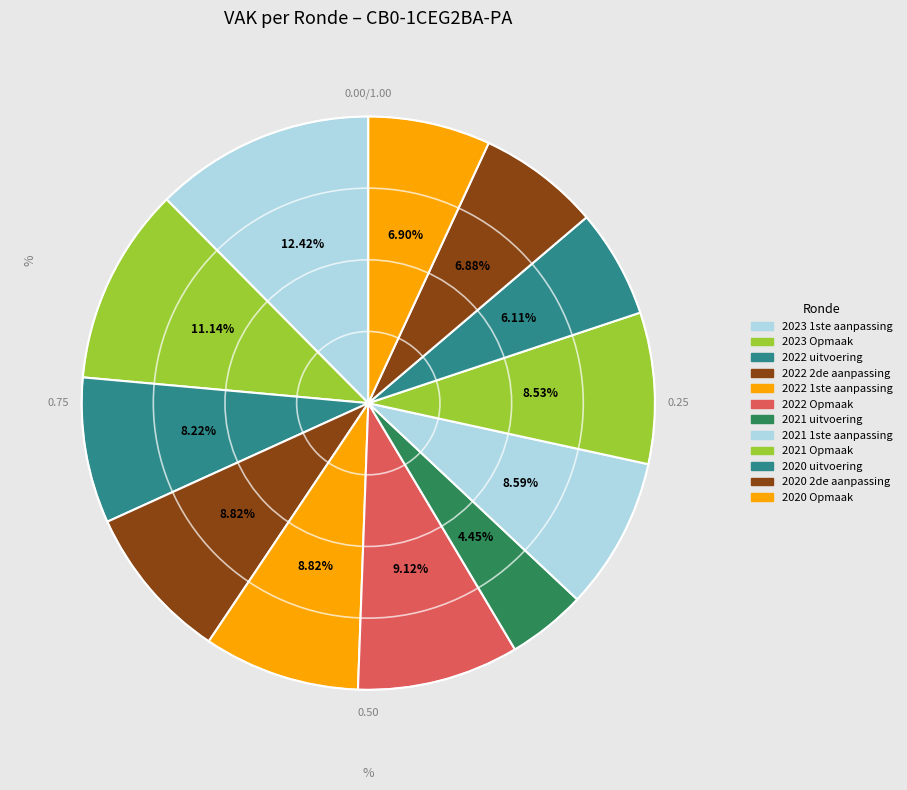

What percentage is the 2023 1ste aanpassing slice, to the nearest percent?

12%